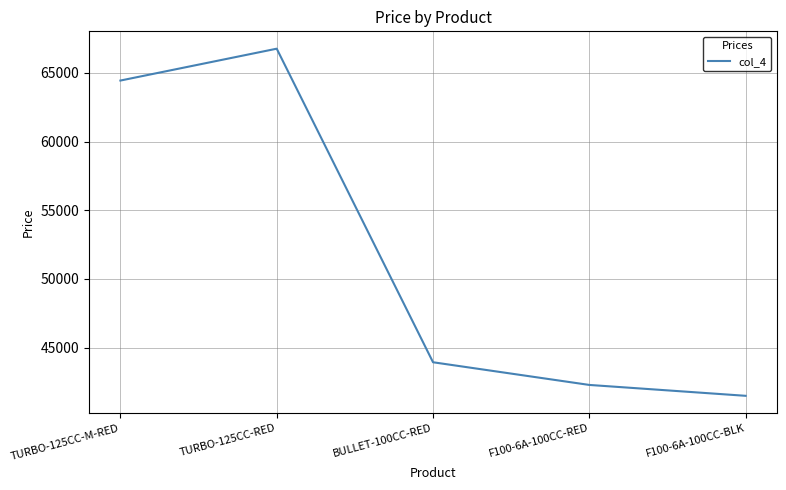

Reading left to right, transcribe all the data shown in this chart.

64438.5	66758.3	43928.3	42277.0	41485.1